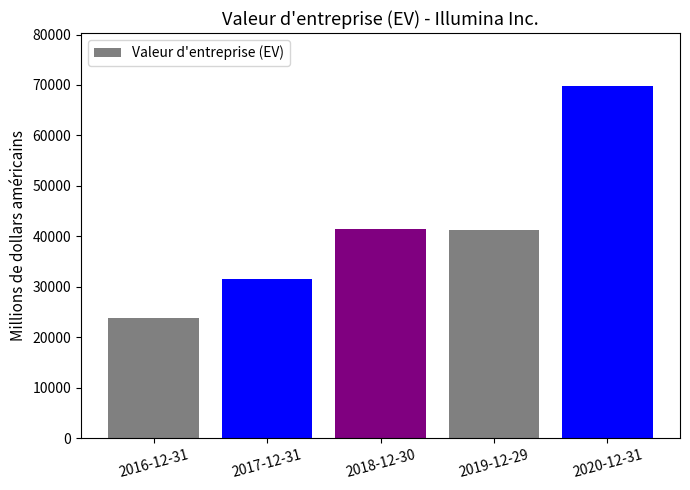

Which category has the lowest value across all series?

2016-12-31